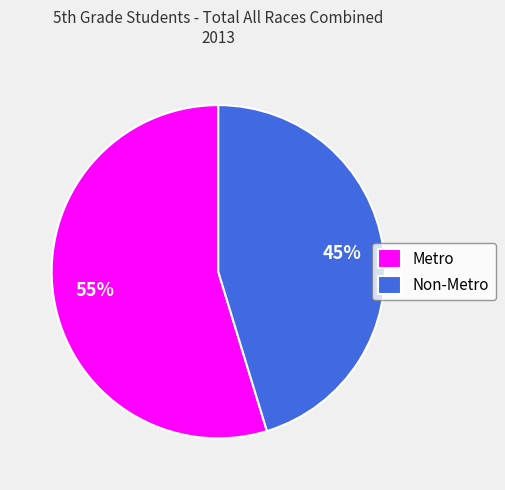

Is it true that Non-Metro is 37% of the pie?

False